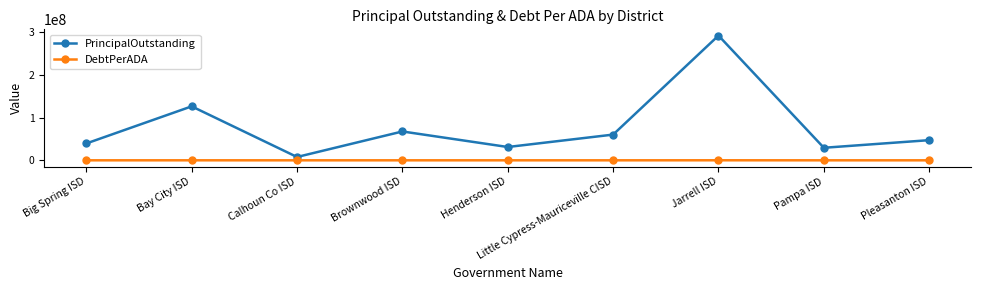

What is the sum of all DebtPerADA values?

227301.5